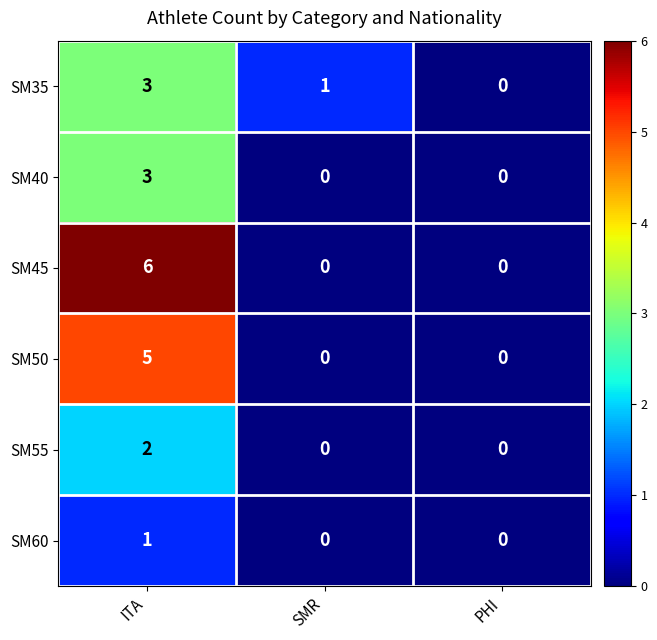

List the series in order of their overall mean, highest first.

SM45, SM50, SM35, SM40, SM55, SM60